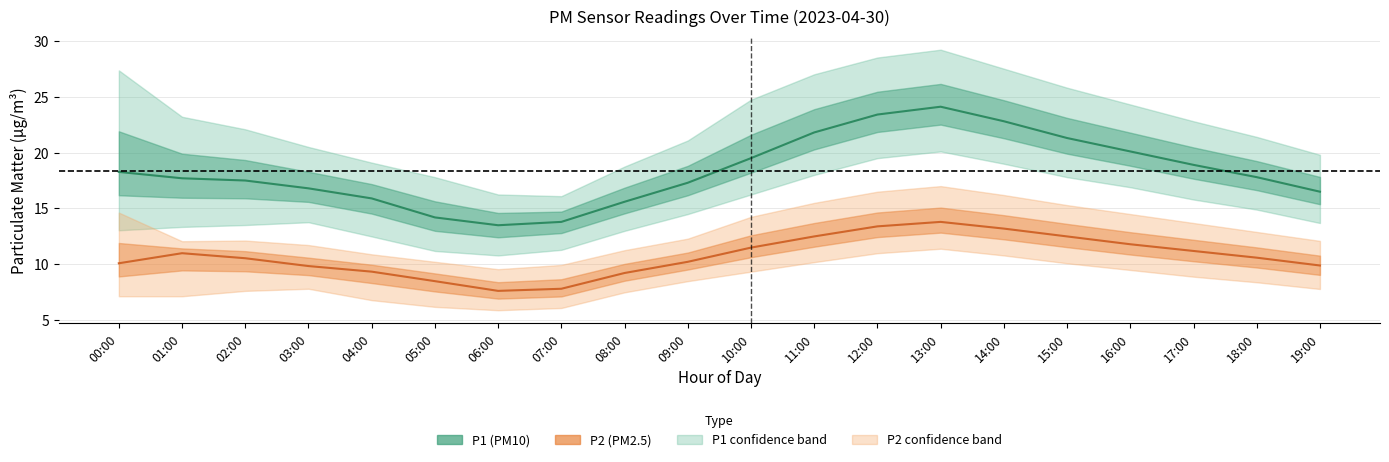

Reading left to right, what are all the values shown in this chart?

P1 (PM10): 00:00=18.3	01:00=17.7	02:00=17.5	03:00=16.8	04:00=15.9	05:00=14.2	06:00=13.5	07:00=13.8	08:00=15.6	09:00=17.3	10:00=19.5	11:00=21.8	12:00=23.4	13:00=24.1	14:00=22.8	15:00=21.3	16:00=20.1	17:00=18.9	18:00=17.8	19:00=16.5
P2 (PM2.5): 00:00=10.1	01:00=11.0	02:00=10.6	03:00=9.8	04:00=9.3	05:00=8.5	06:00=7.6	07:00=7.8	08:00=9.2	09:00=10.2	10:00=11.5	11:00=12.5	12:00=13.4	13:00=13.8	14:00=13.2	15:00=12.5	16:00=11.8	17:00=11.2	18:00=10.6	19:00=9.9